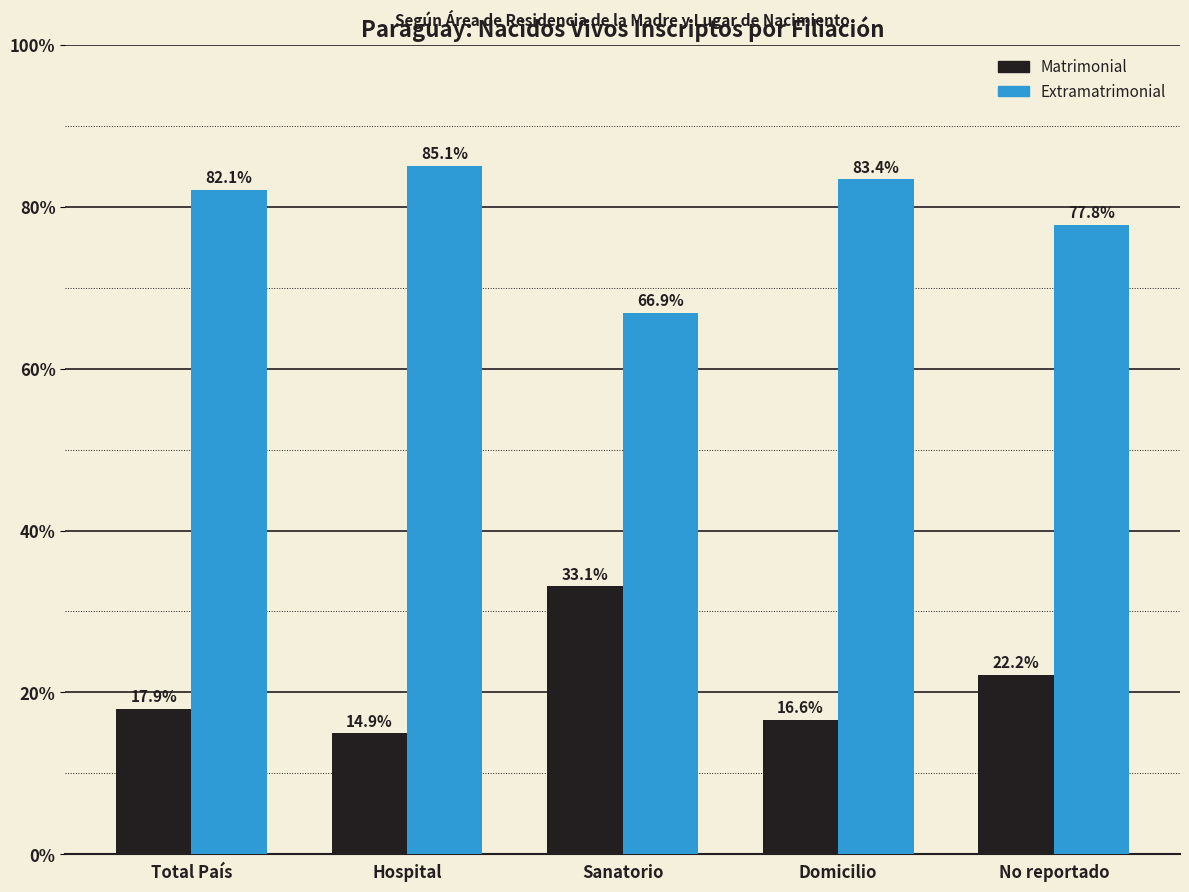

Reading left to right, transcribe all the data shown in this chart.

Matrimonial: 17.9	14.9	33.1	16.6	22.2
Extramatrimonial: 82.1	85.1	66.9	83.4	77.8